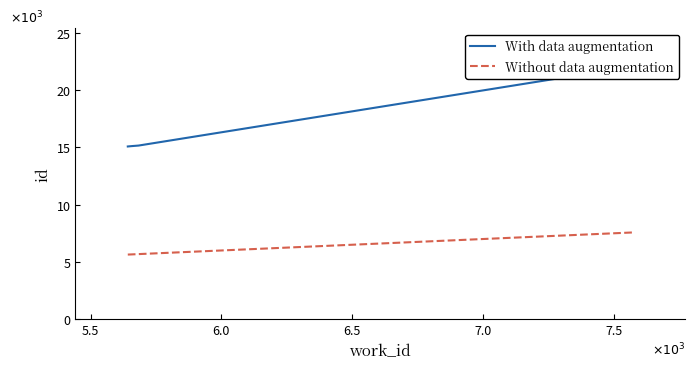

What is the maximum value for Without data augmentation?

7574